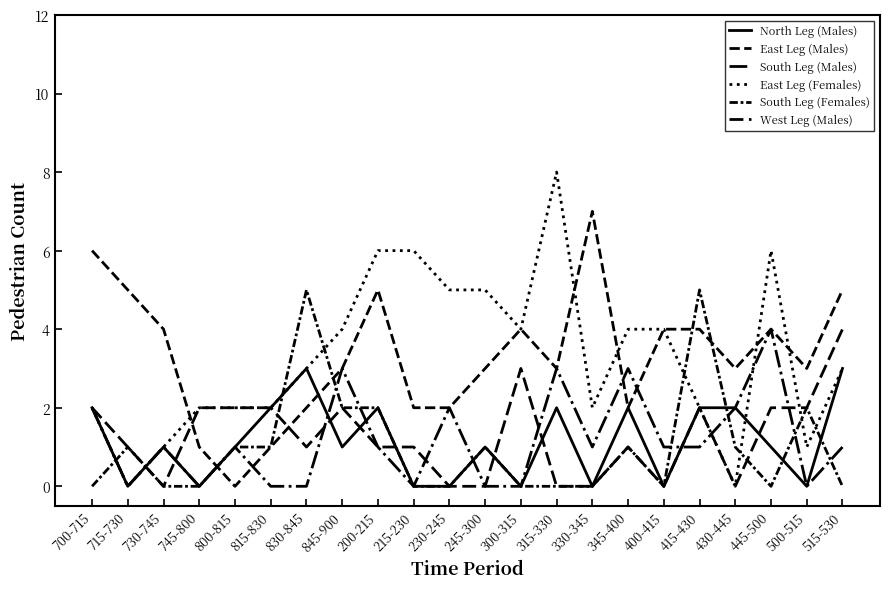

True or false: West Leg (Males) has more than 1 interior local peaks.

True